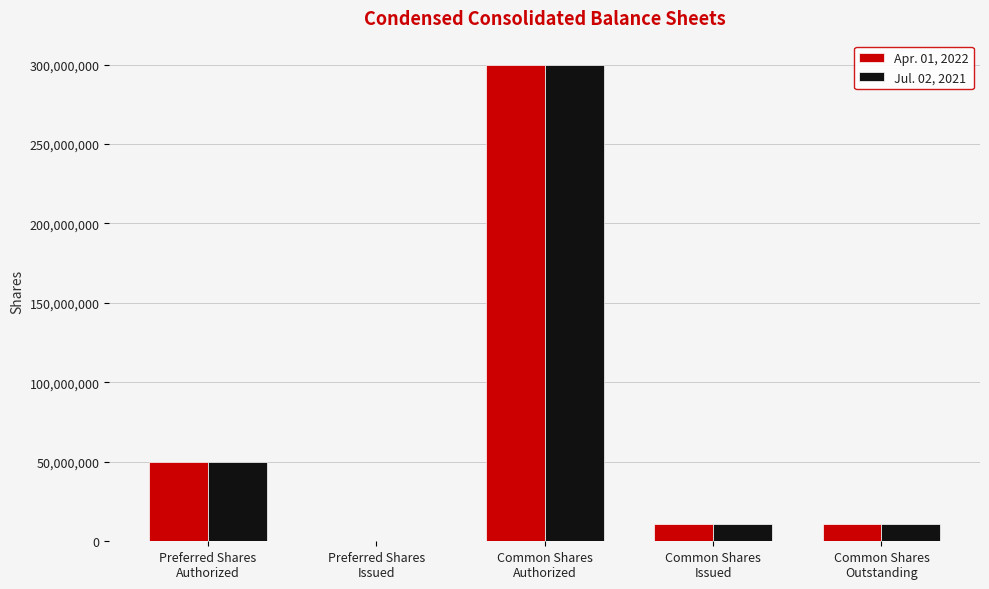

Are the bars grouped side by side (vs. stacked)?

Yes